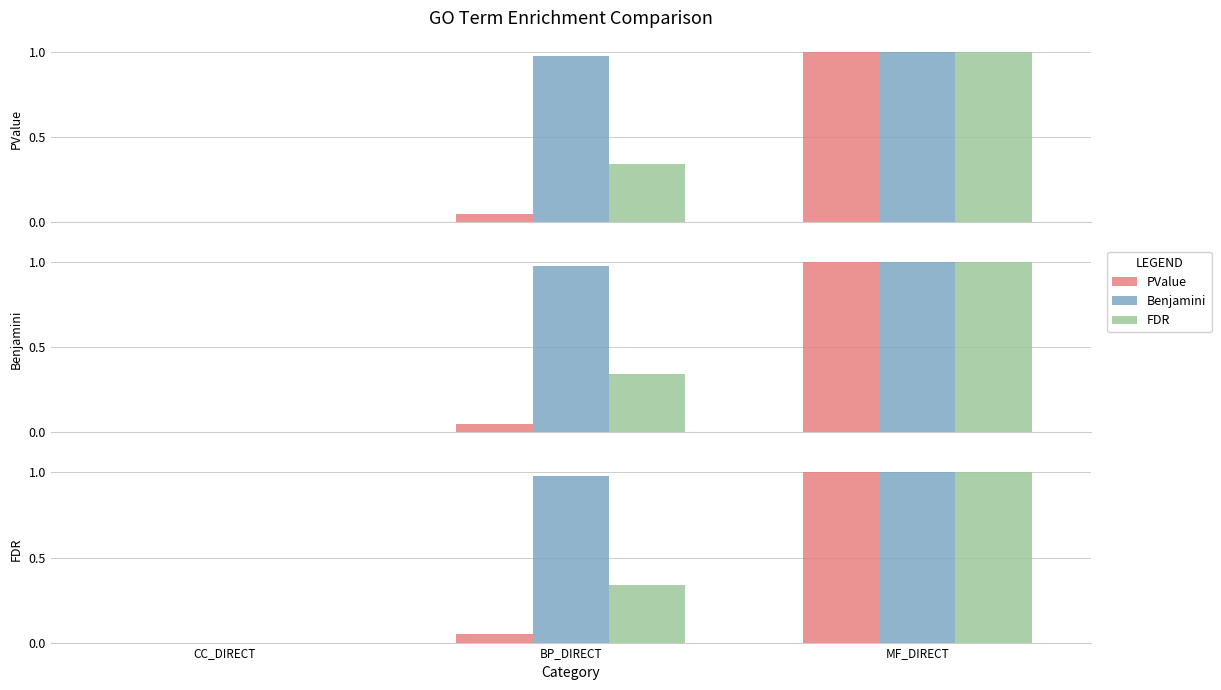

How many values in the FDR series exceed 0?

2